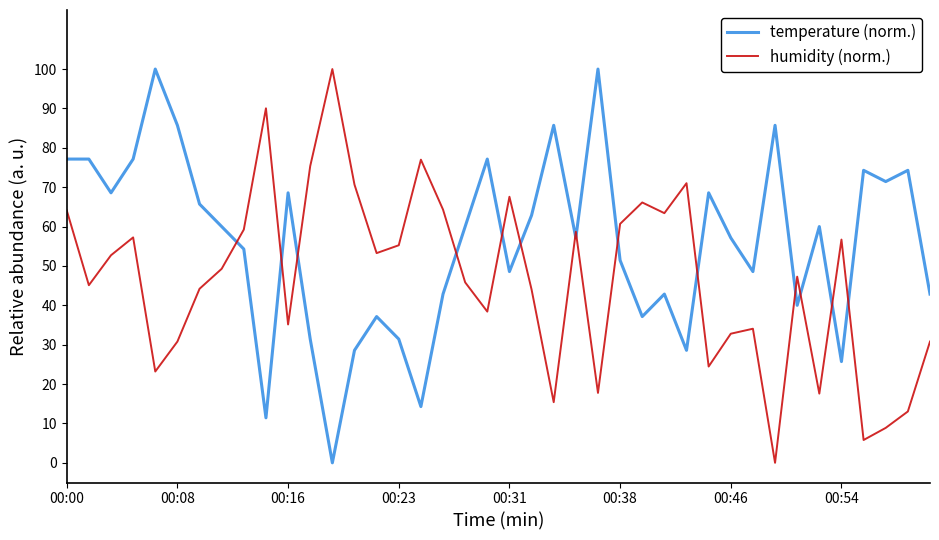

Rank the series by their average value, from highest to lowest.

temperature (norm.), humidity (norm.)